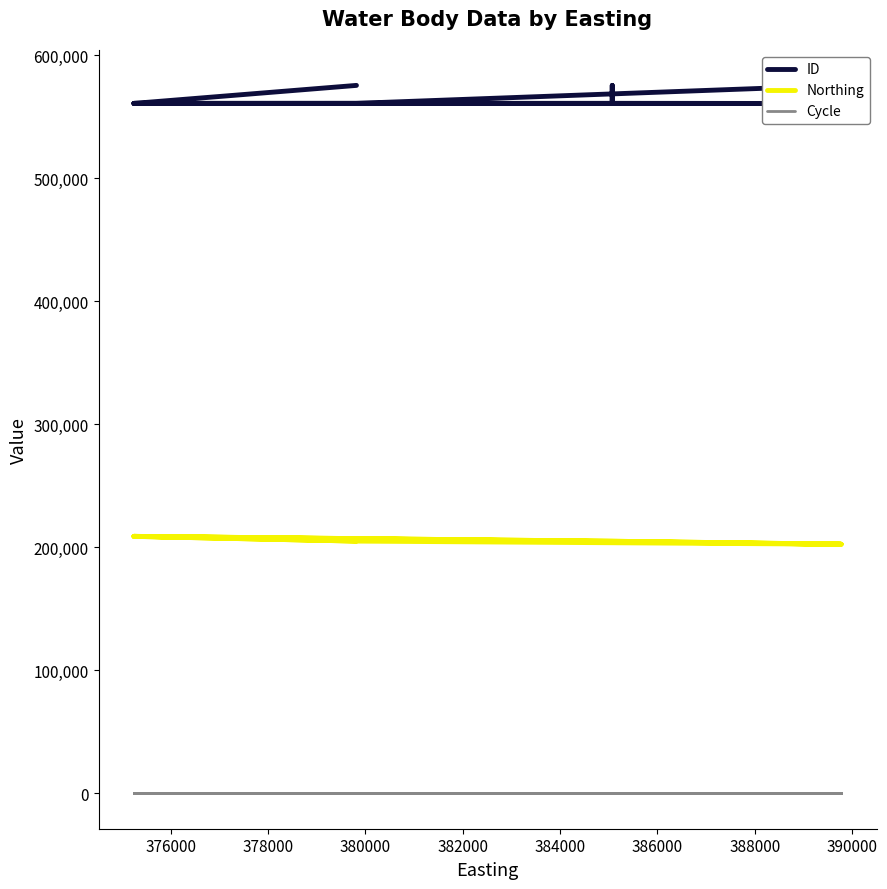

How many lines are shown in the chart?

3